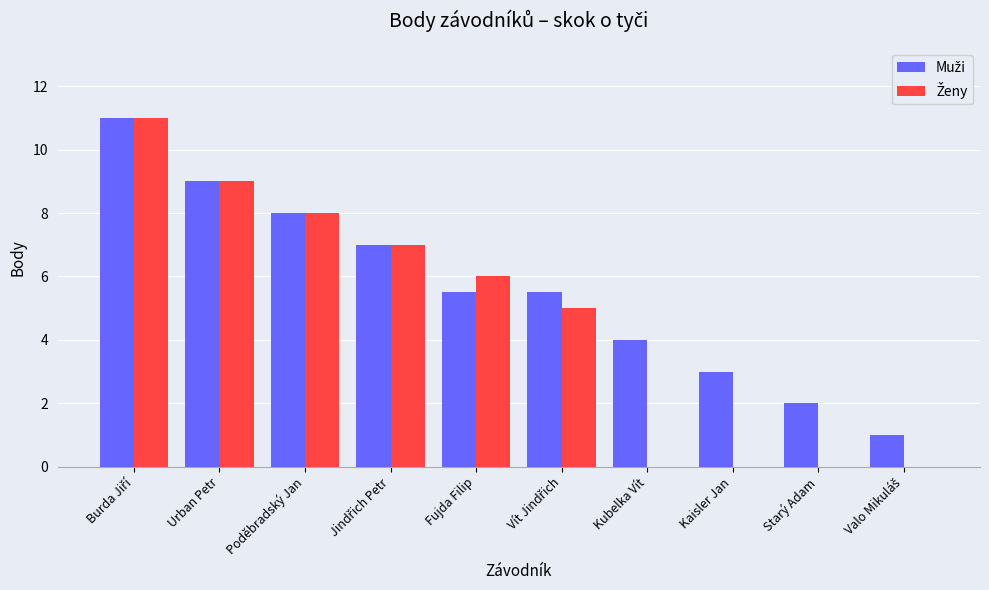

Reading left to right, what are all the values shown in this chart?

Muži: Burda Jiří=11.0	Urban Petr=9.0	Poděbradský Jan=8.0	Jindřich Petr=7.0	Fujda Filip=5.5	Vít Jindřich=5.5	Kubelka Vít=4.0	Kaisler Jan=3.0	Starý Adam=2.0	Valo Mikuláš=1.0
Ženy: Burda Jiří=11.0	Urban Petr=9.0	Poděbradský Jan=8.0	Jindřich Petr=7.0	Fujda Filip=6.0	Vít Jindřich=5.0	Kubelka Vít=0.0	Kaisler Jan=0.0	Starý Adam=0.0	Valo Mikuláš=0.0